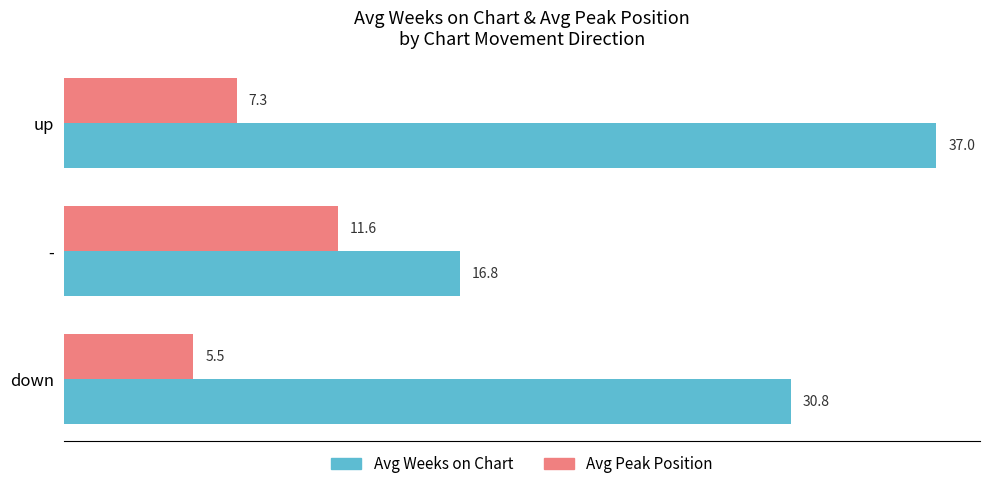

What are all the series names shown in the legend?

Avg Weeks on Chart, Avg Peak Position